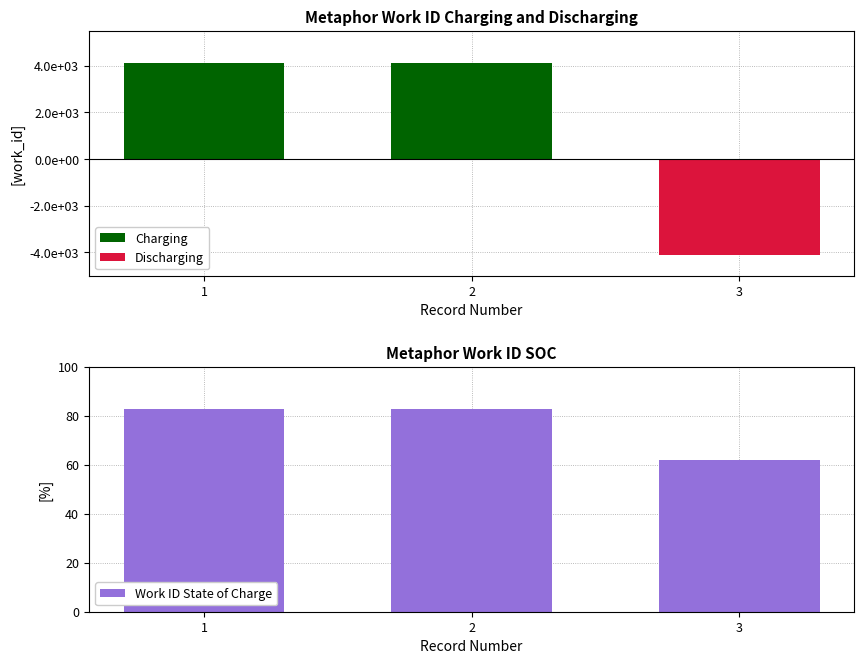

Reading right to left, transcribe all the data shown in this chart.

Charging: 0	4103	4103
Discharging: -4136	0	0
Work ID State of Charge: 62	83	83